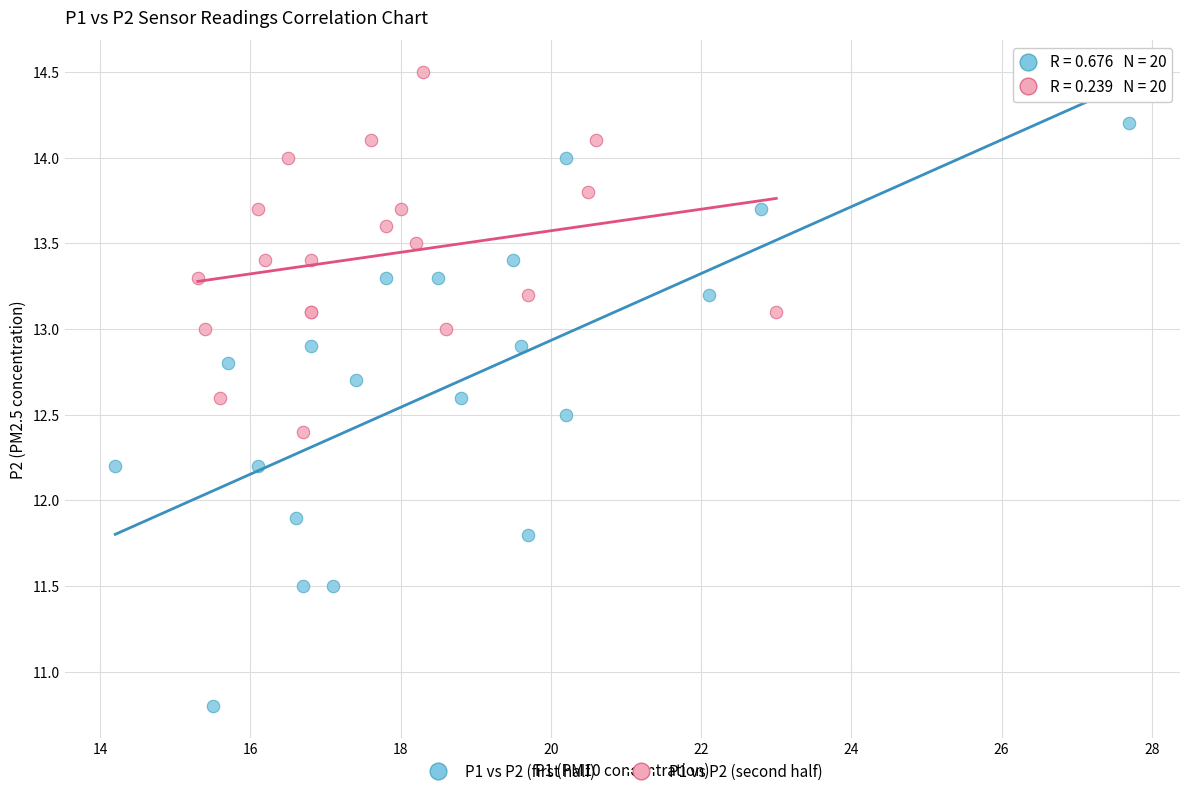

Which series reaches the maximum Y coordinate?

P1 vs P2 (second half)